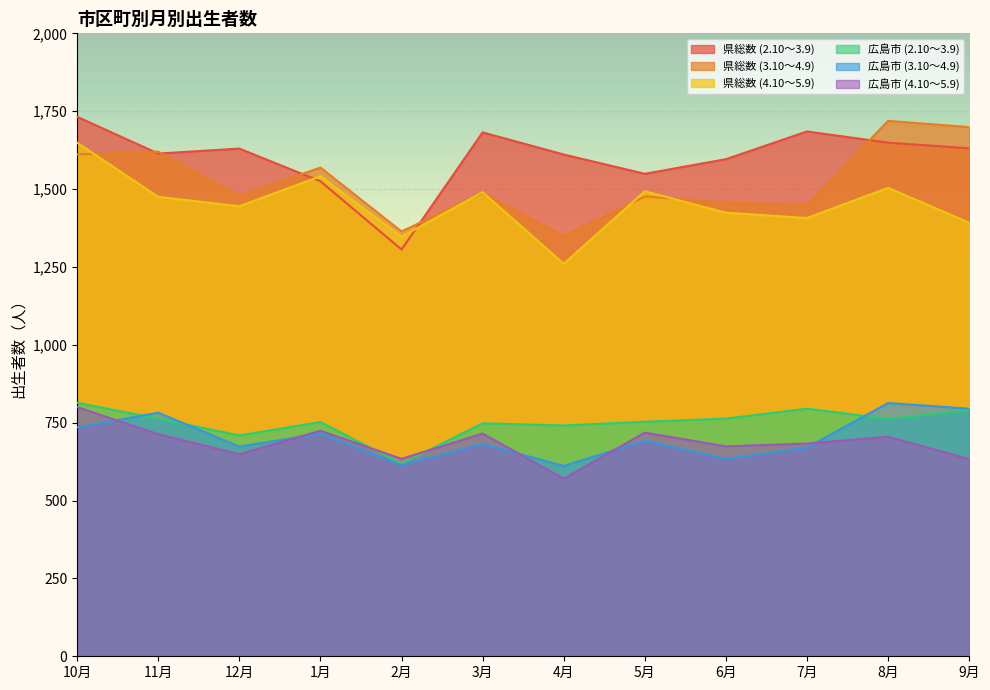

Rank the series at 8月 from lowest to highest value.

広島市 (4.10～5.9), 広島市 (2.10～3.9), 広島市 (3.10～4.9), 県総数 (4.10～5.9), 県総数 (2.10～3.9), 県総数 (3.10～4.9)